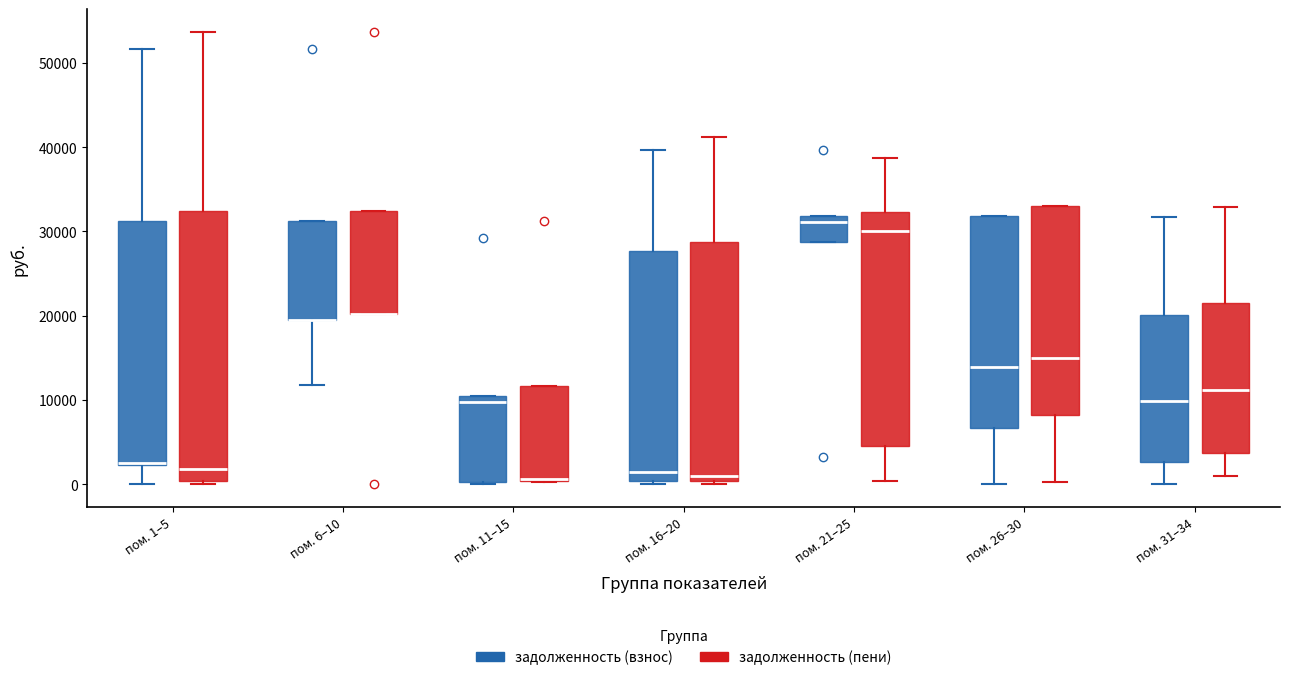

Which box is the tallest, from its lower edge to its upper edge?

пом. 1–5 (задолженность (пени))